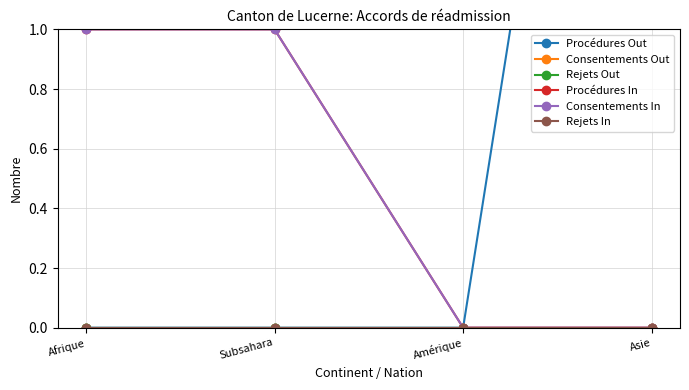

Between Asie and Subsahara, which is larger?

Asie